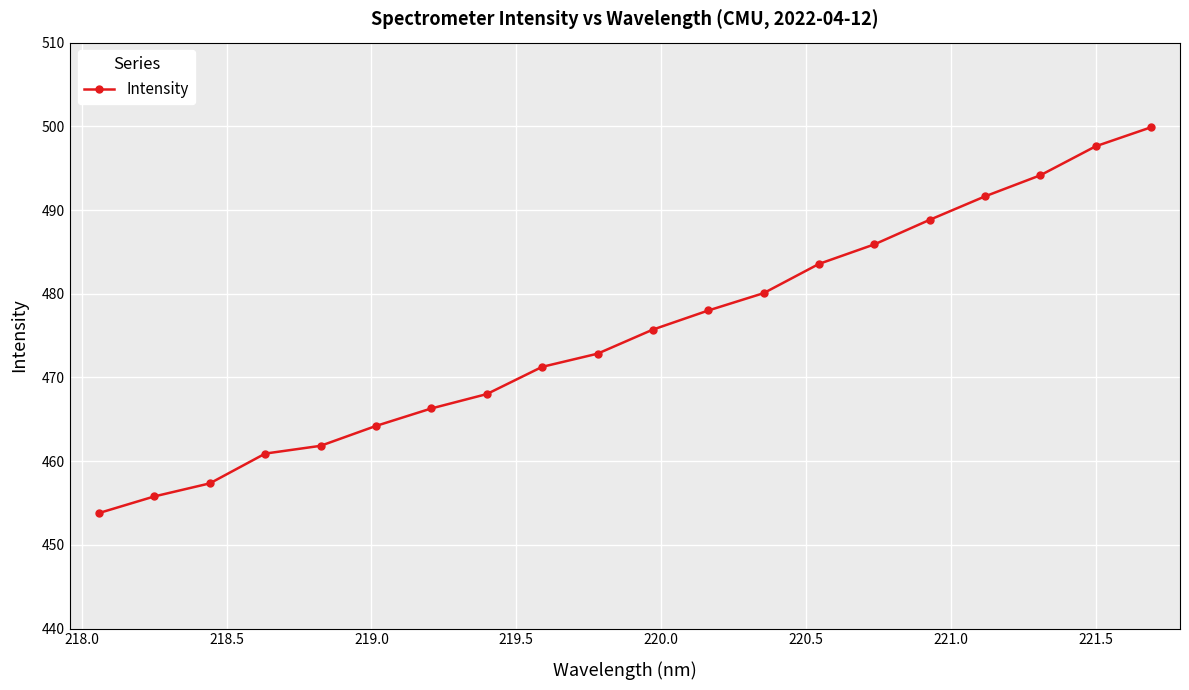

What is the sum of all values?

9507.7